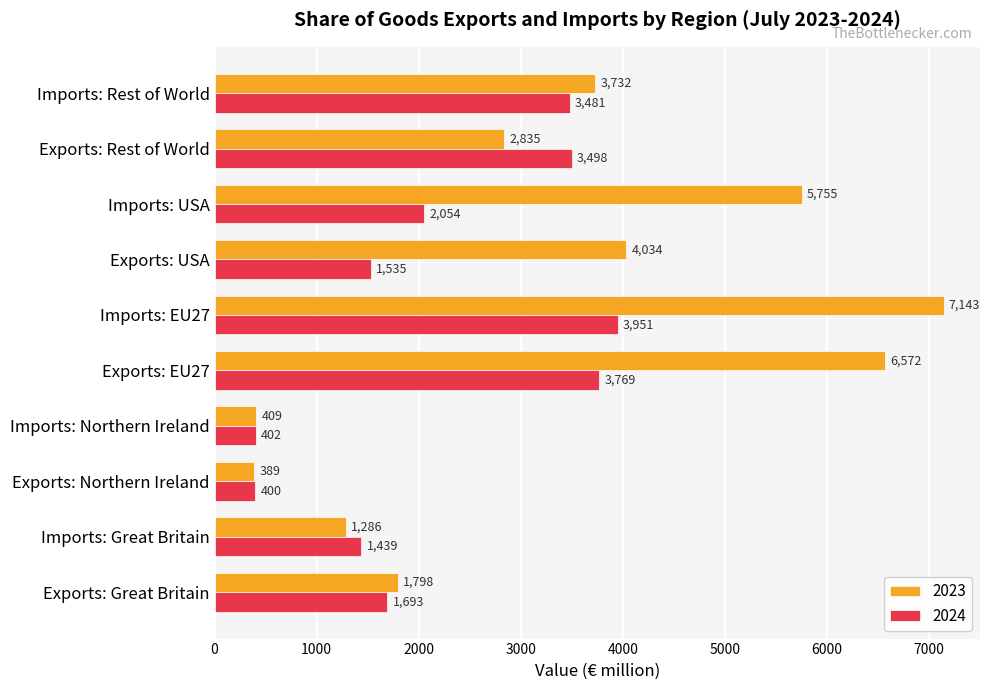

The value of 2024 at Imports: USA is 2054. True or false?

True